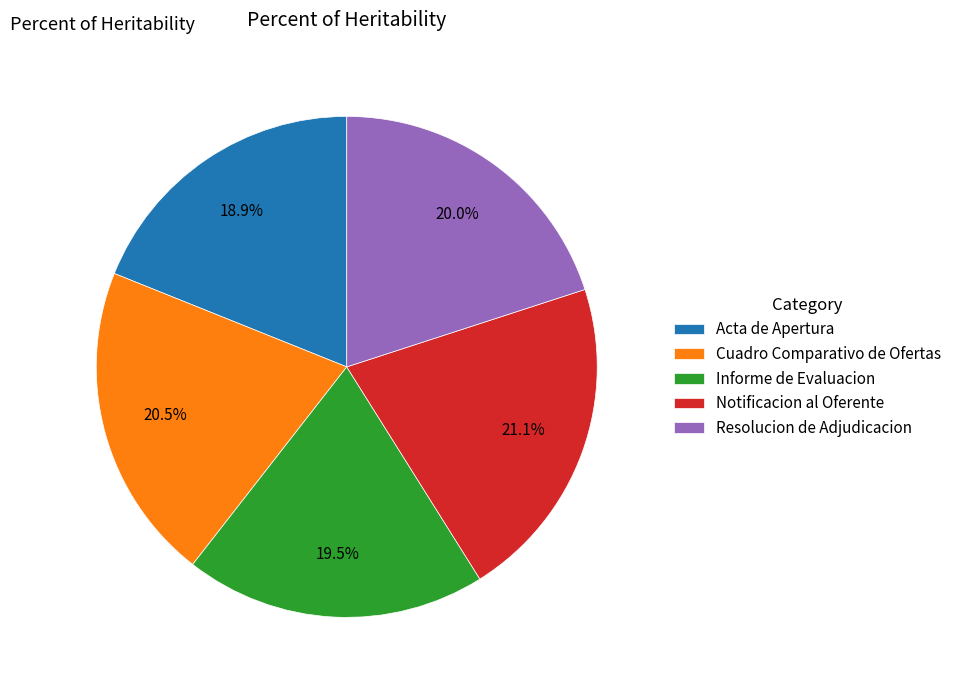

What is the smallest slice in the pie chart?

Acta de Apertura